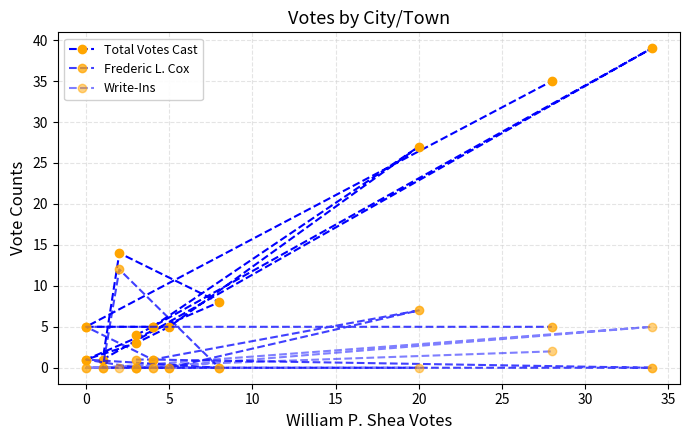

List the series in order of their overall mean, lowest first.

Write-Ins, Frederic L. Cox, Total Votes Cast